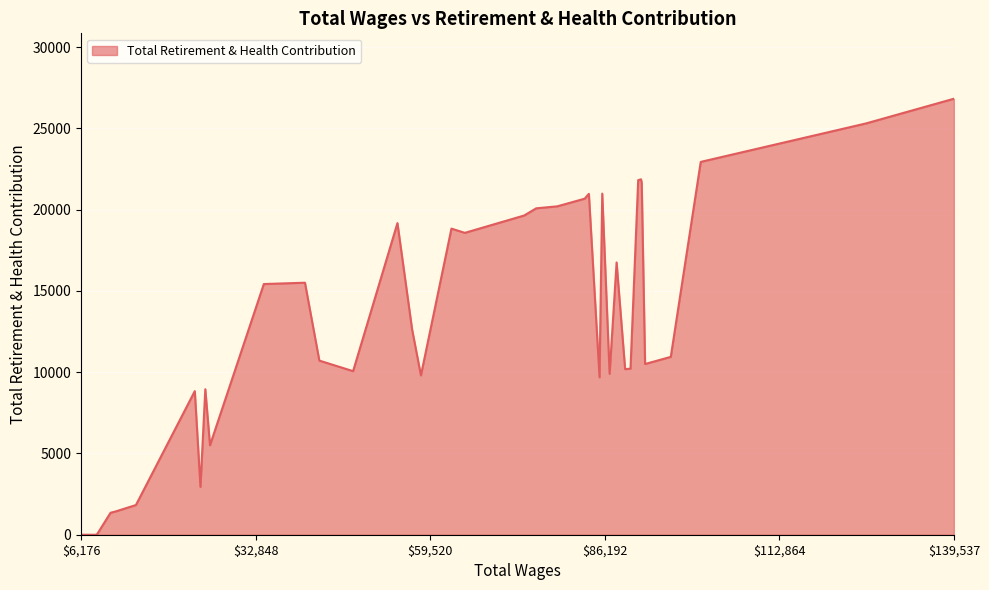

What is the sum of all values?

525563